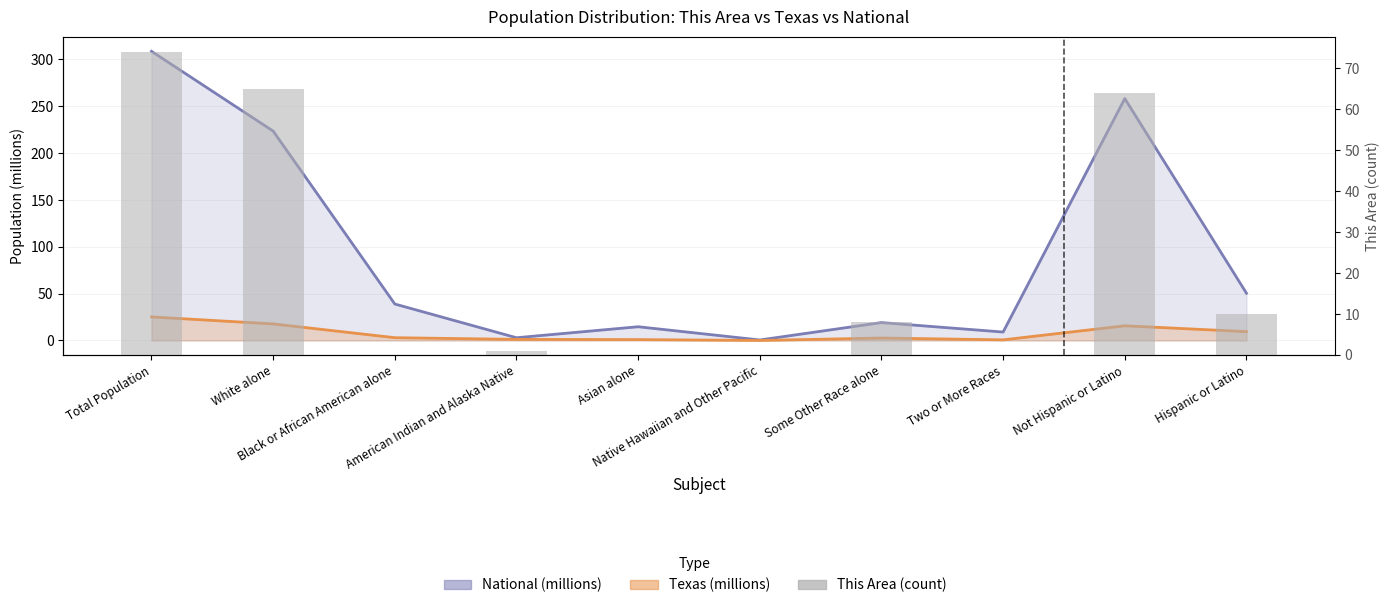

What is the label of the 5th bar from the right?

Native Hawaiian and Other Pacific